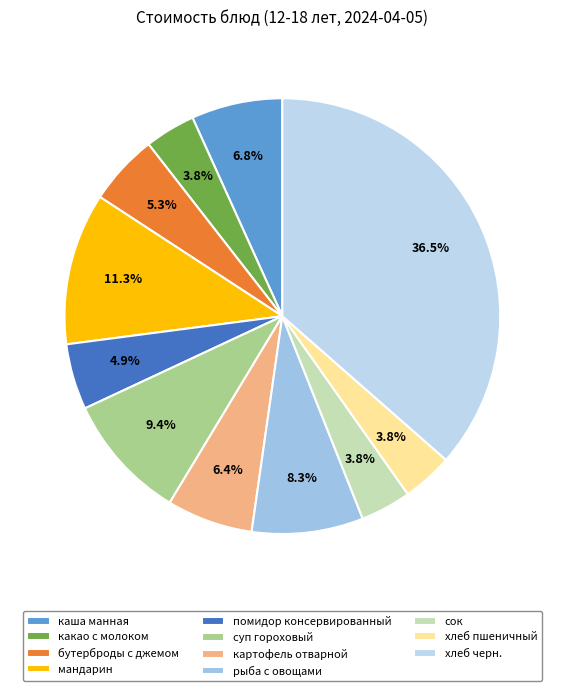

Combined, do каша манная and мандарин account for over 50%?

No